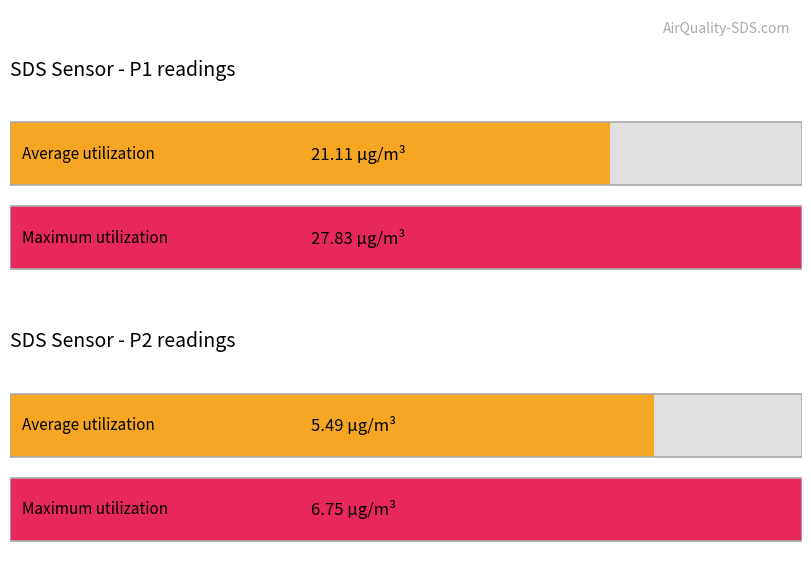

True or false: Maximum utilization has a value of 34091.3 at SDS_P2.

False